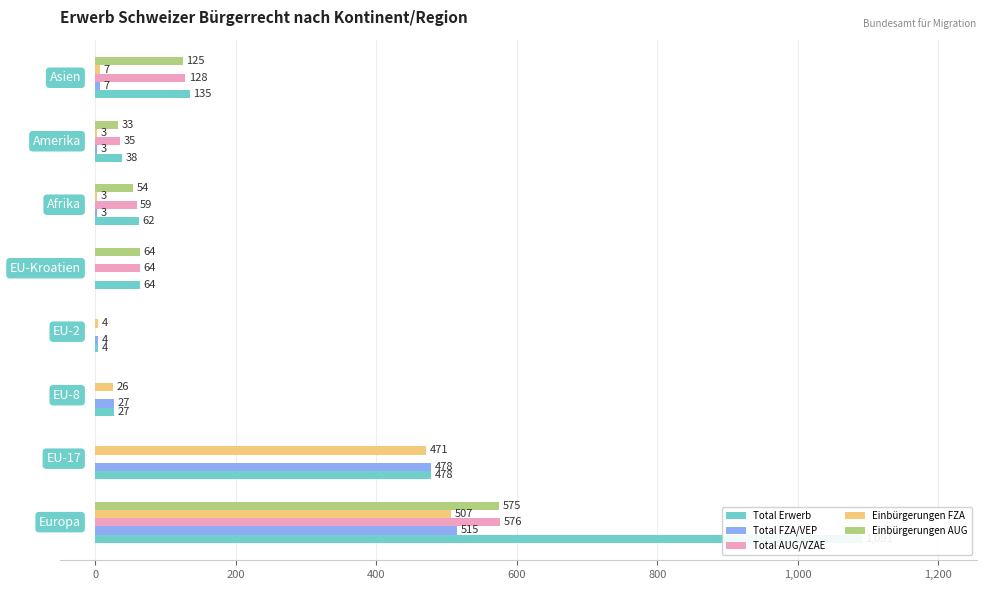

Between -200 and 1,000, which series saw the biggest shift?

Total Erwerb